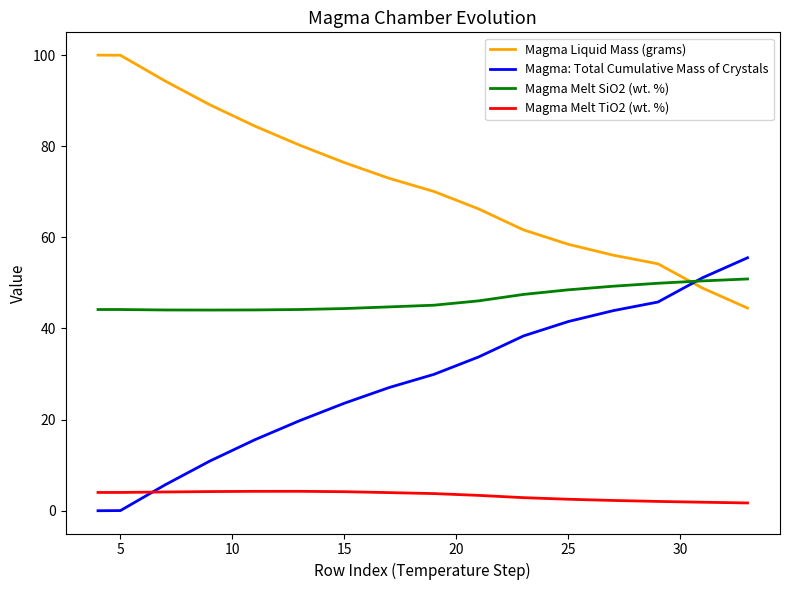

List the series in order of their peak value, highest first.

Magma Liquid Mass (grams), Magma: Total Cumulative Mass of Crystals, Magma Melt SiO2 (wt. %), Magma Melt TiO2 (wt. %)